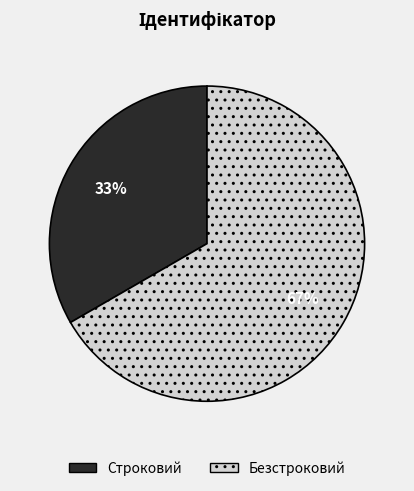

Rank the categories by value from lowest to highest.

Строковий, Безстроковий